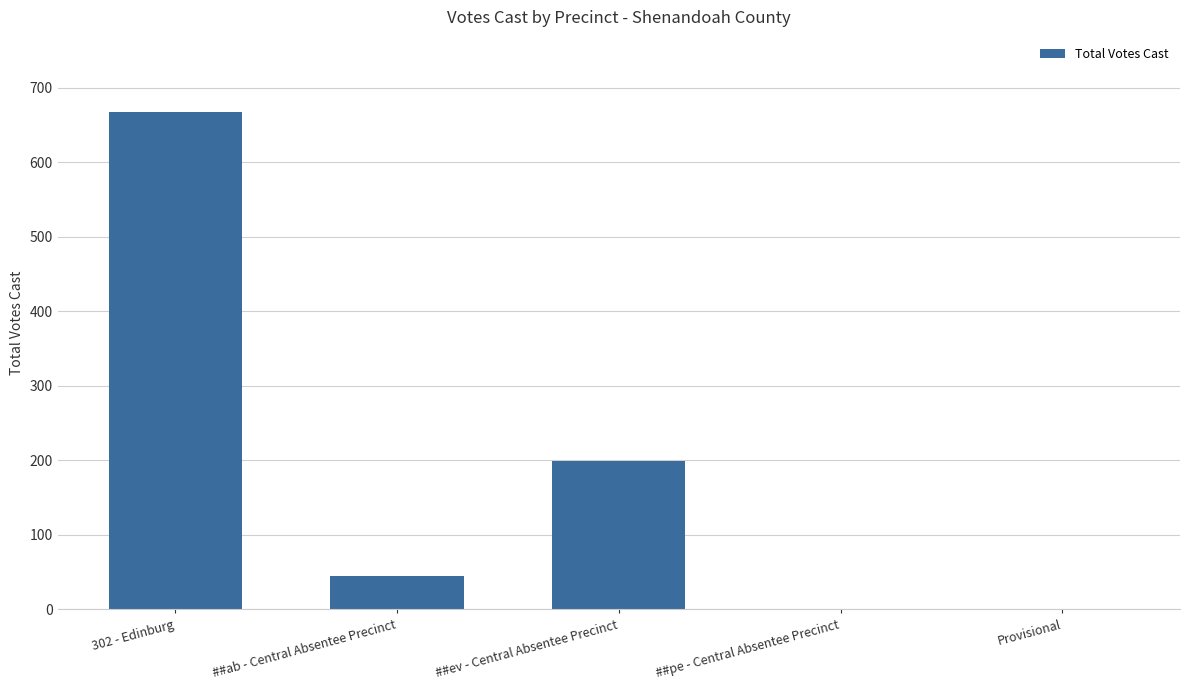

What is the change in value from ##ab - Central Absentee Precinct to ##ev - Central Absentee Precinct?

+154